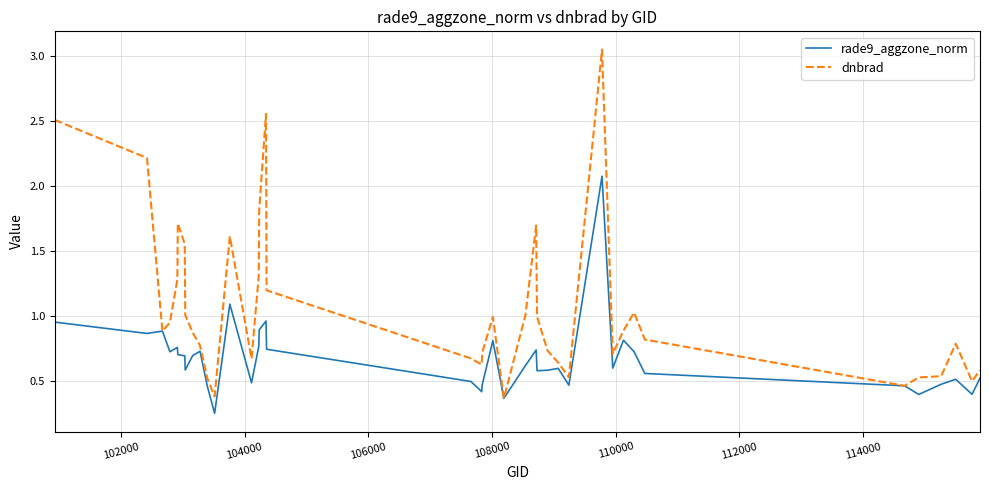

Which series has the largest total across all categories?

dnbrad